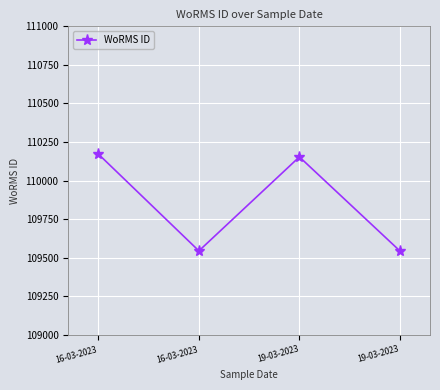

How many points are higher than both their immediate neighbors (excluding endpoints)?

1